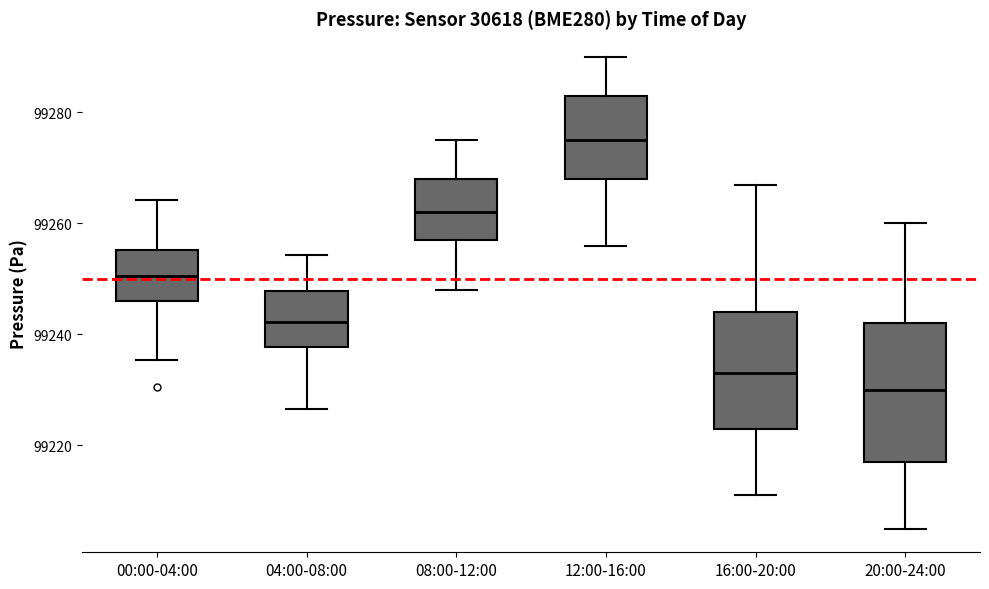

Which box's median line is the highest?

12:00-16:00